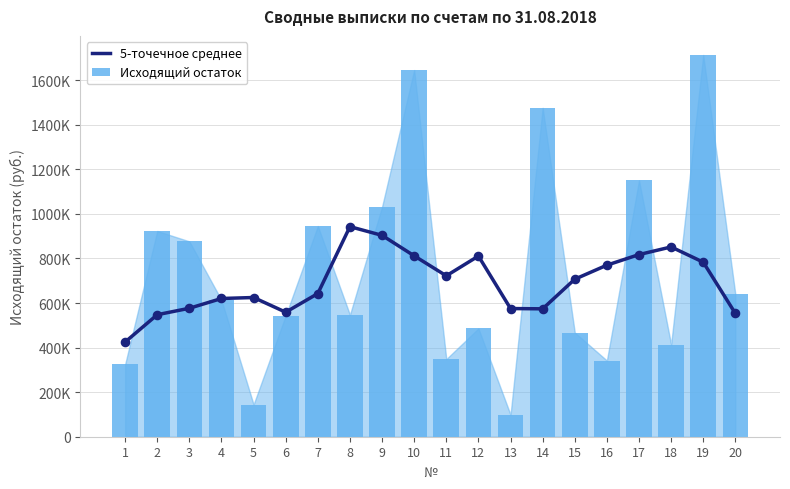

What are all the series names shown in the legend?

5-точечное среднее, Исходящий остаток